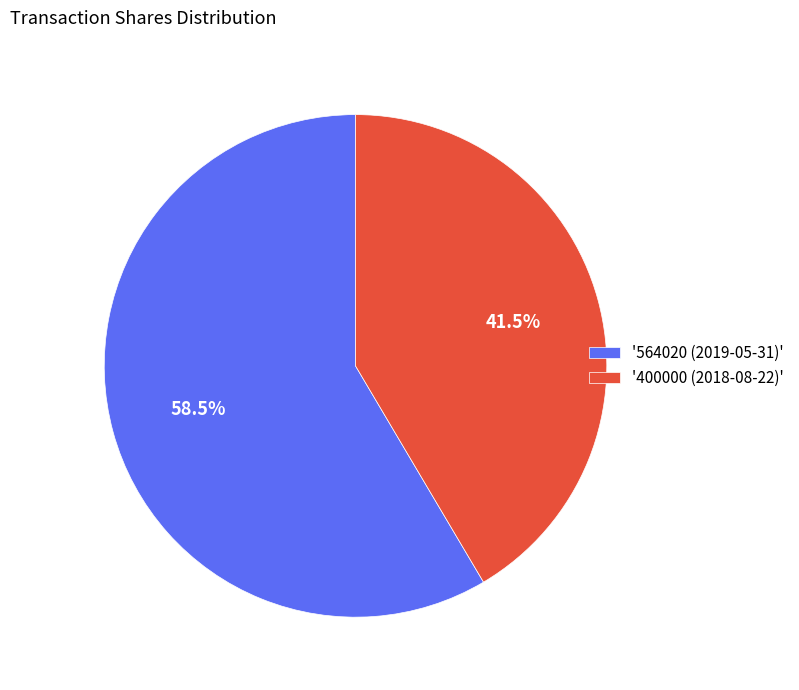

To the nearest percent, what is the average slice percentage?

50%